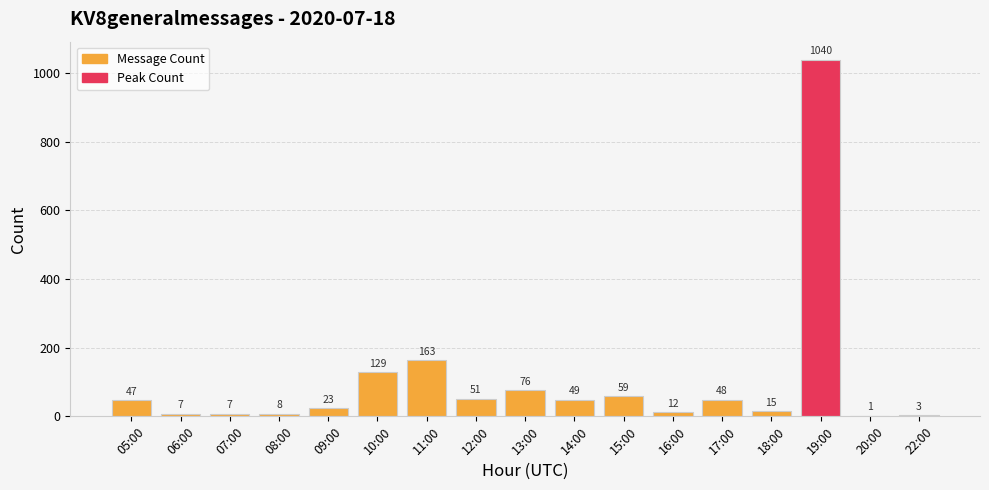

What is the difference between the values at 10:00 and 09:00?

106